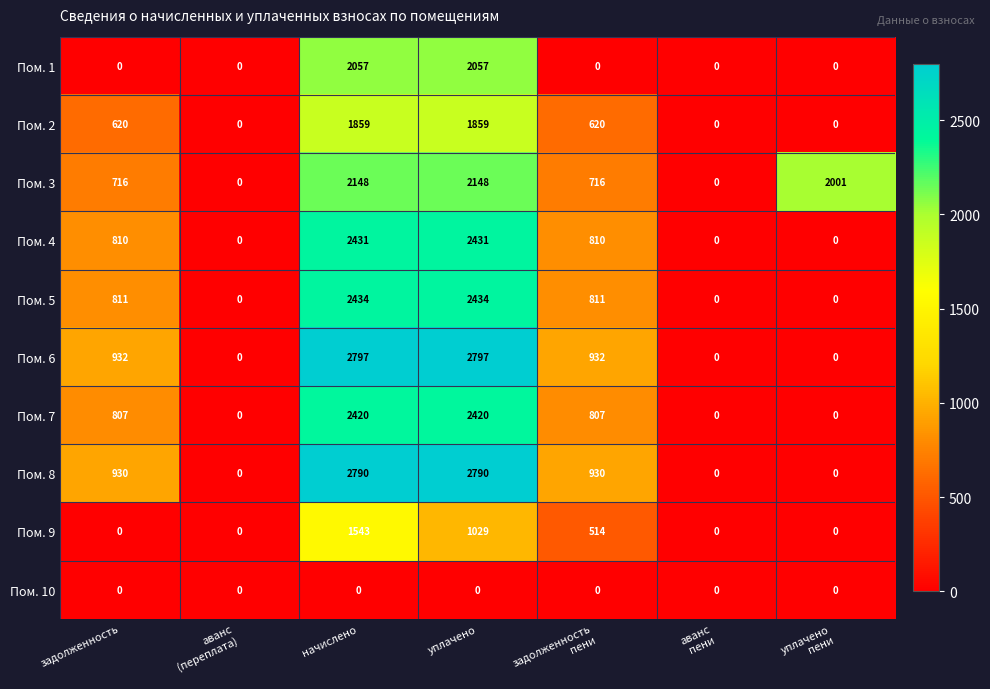

The Пом. 5 series shows 293 at задолженность. True or false?

False